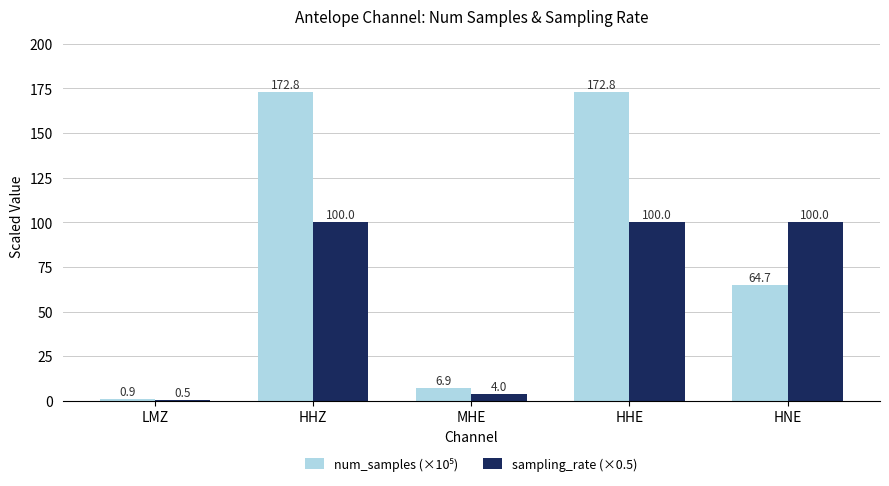

True or false: sampling_rate (×0.5) has a value of 4.0 at MHE.

True